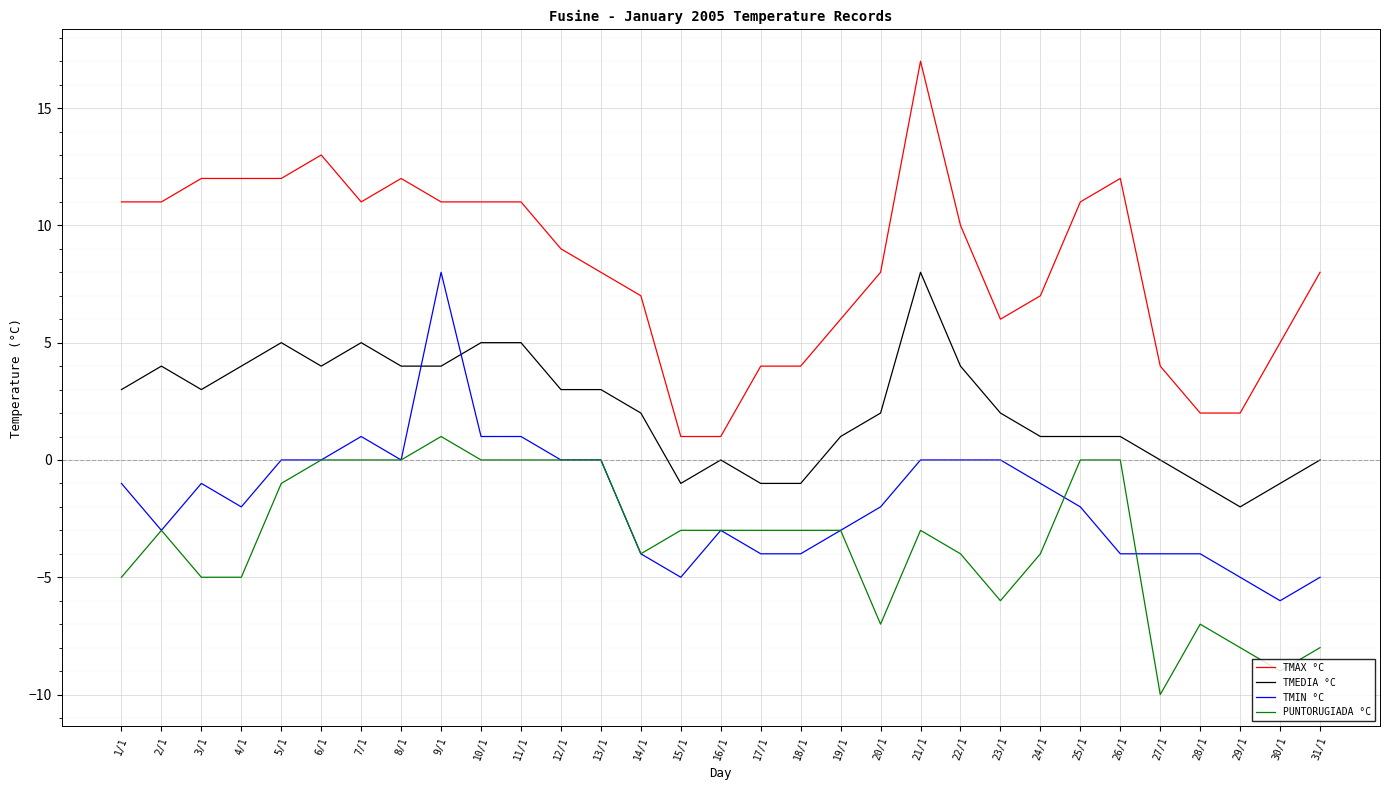

At which category does the chart reach its minimum across all series?

27/1